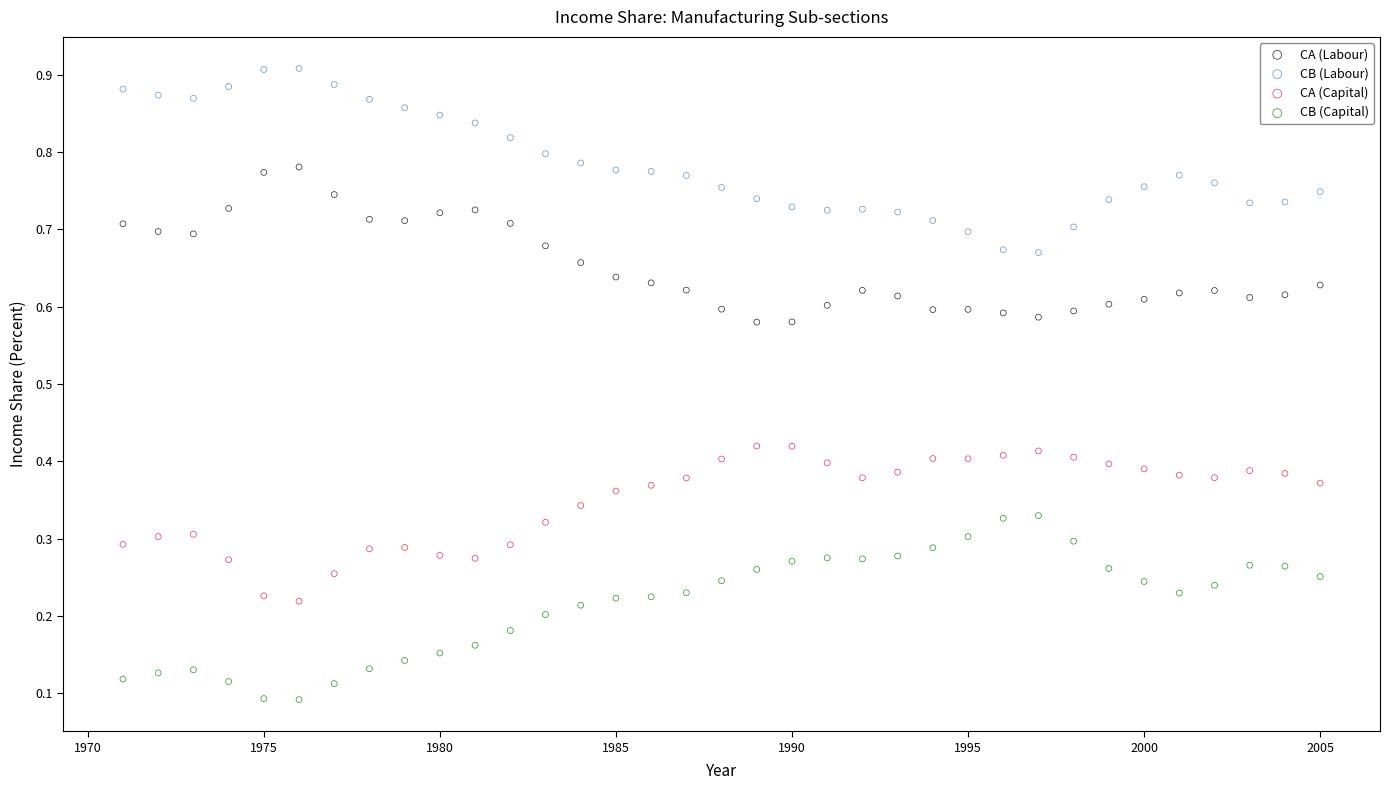

Across all data points, what is the range of X values (max minus min)?

34.0